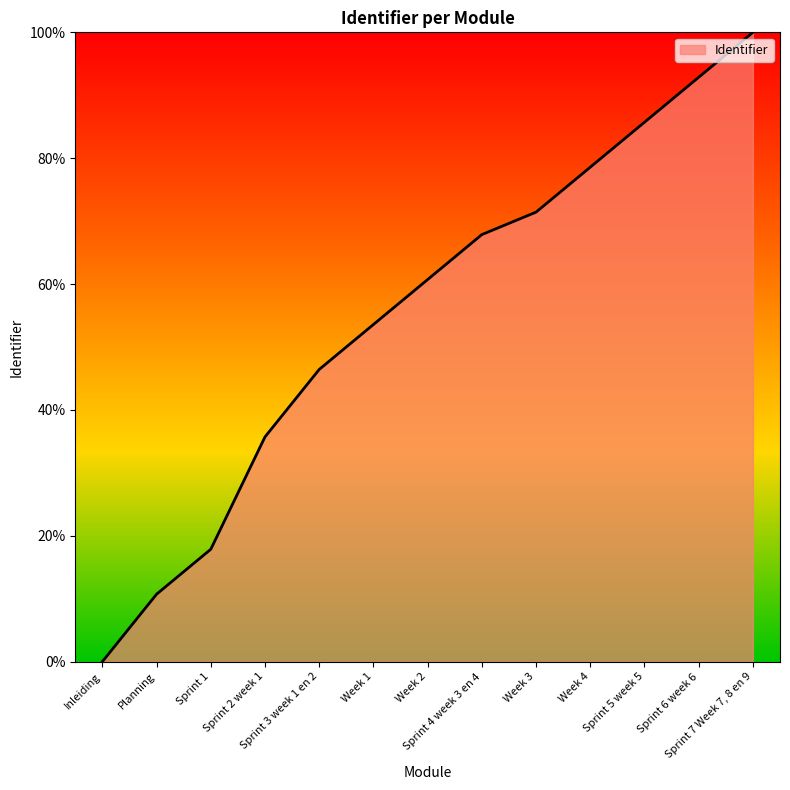

Where does the data first go above 60?

Week 2